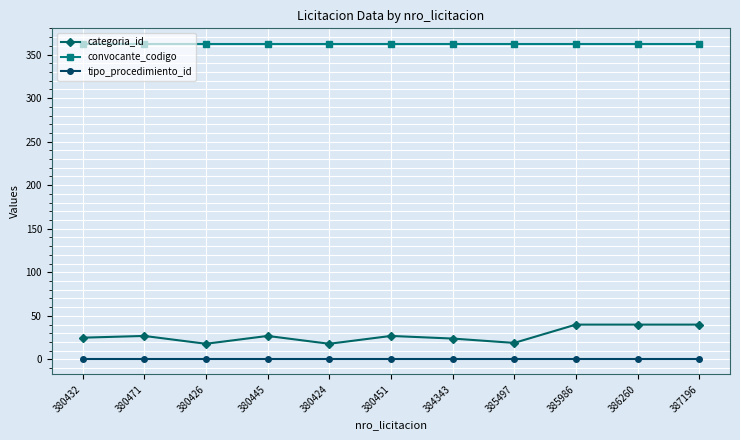

True or false: categoria_id has more than 1 interior local peaks.

True